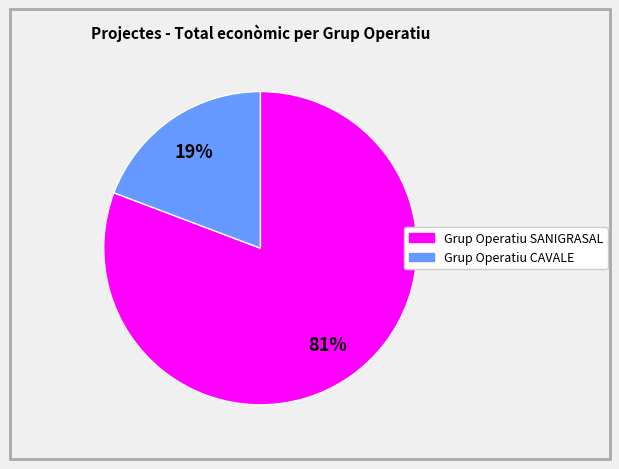

Which category has the smallest portion of the pie?

Grup Operatiu CAVALE